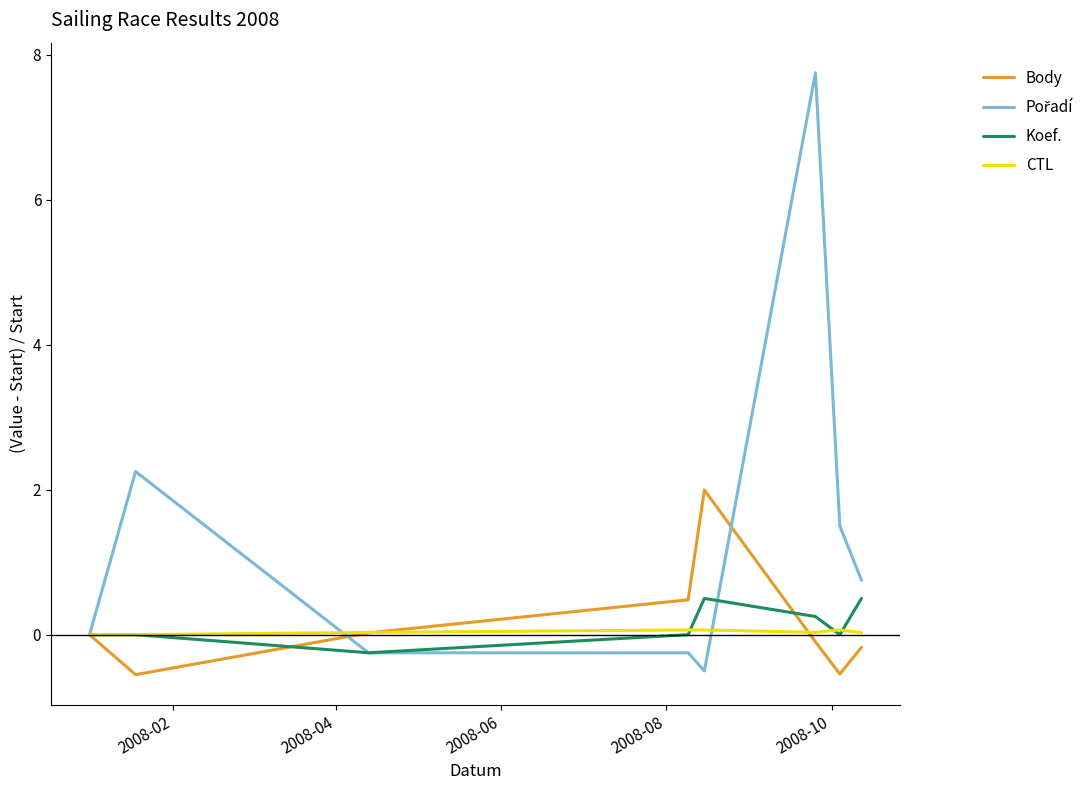

What is the minimum value shown in the chart?

-0.6